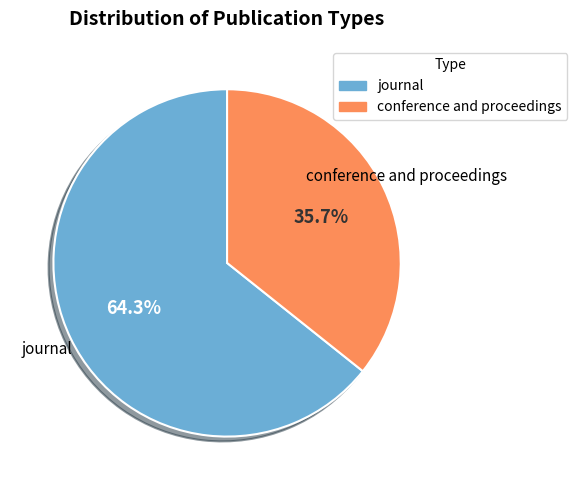

Is it true that journal is 64% of the pie?

True